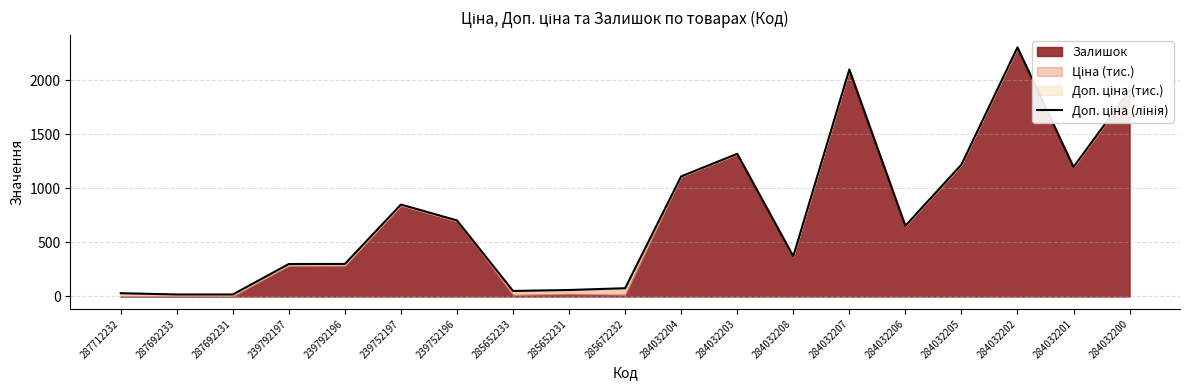

The value at 287692233 is 18.4. True or false?

True